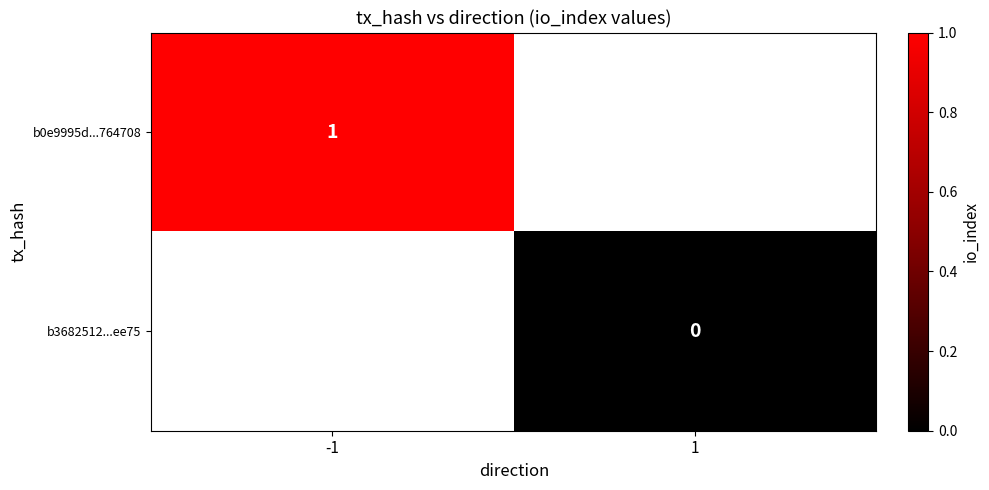

Between 1 and -1, which is larger?

-1